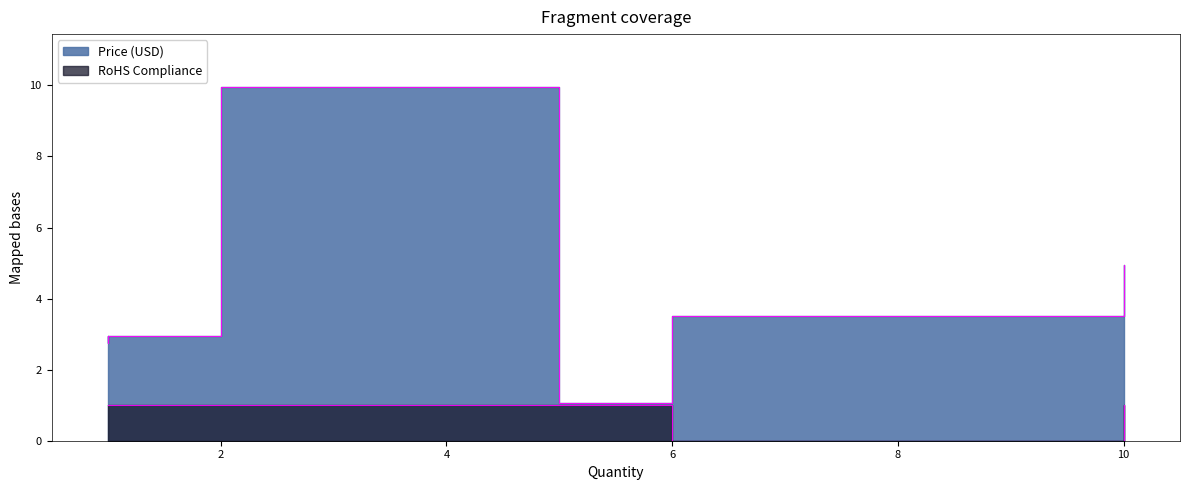

How many interior local peaks does the Price (USD) series have?

1